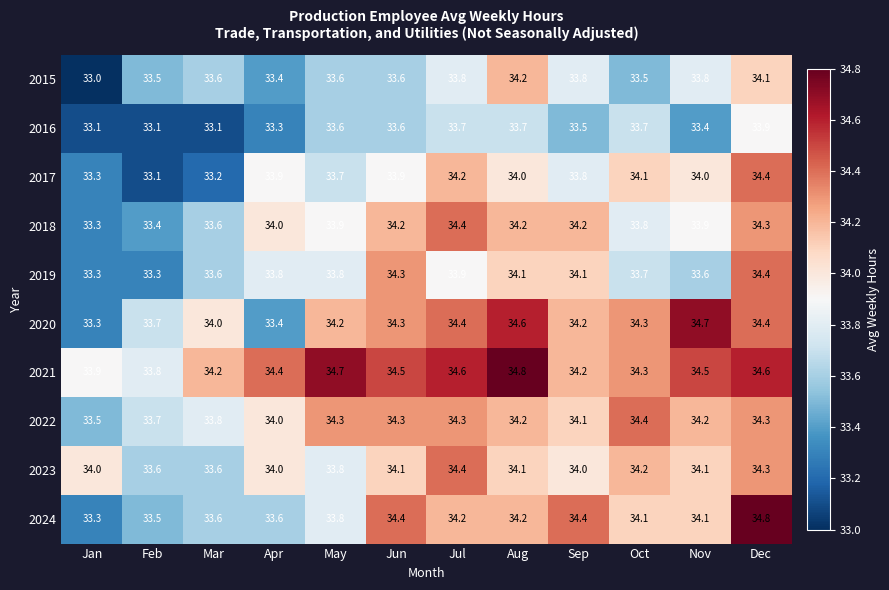

Between Jan and Mar, which series saw the biggest shift?

2020